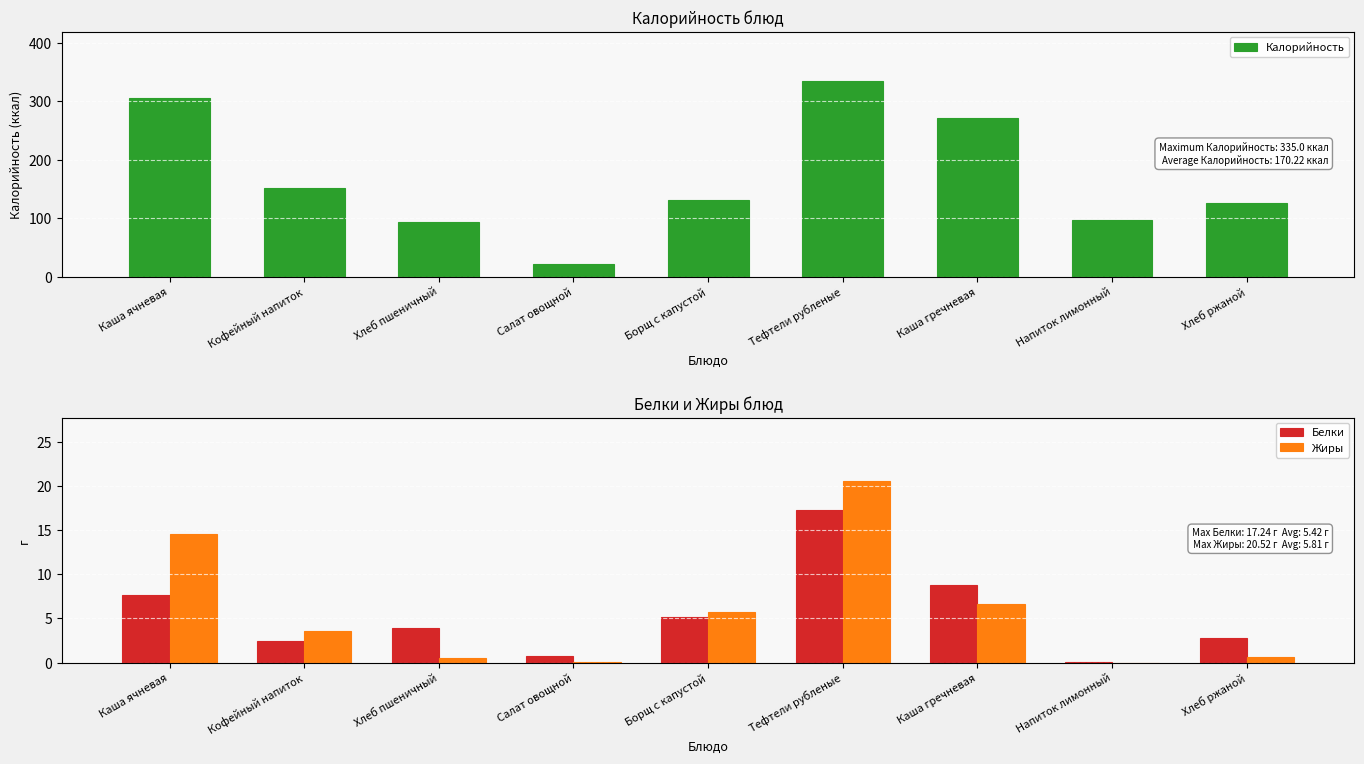

Where is Калорийность nearest to the value 178?

Кофейный напиток